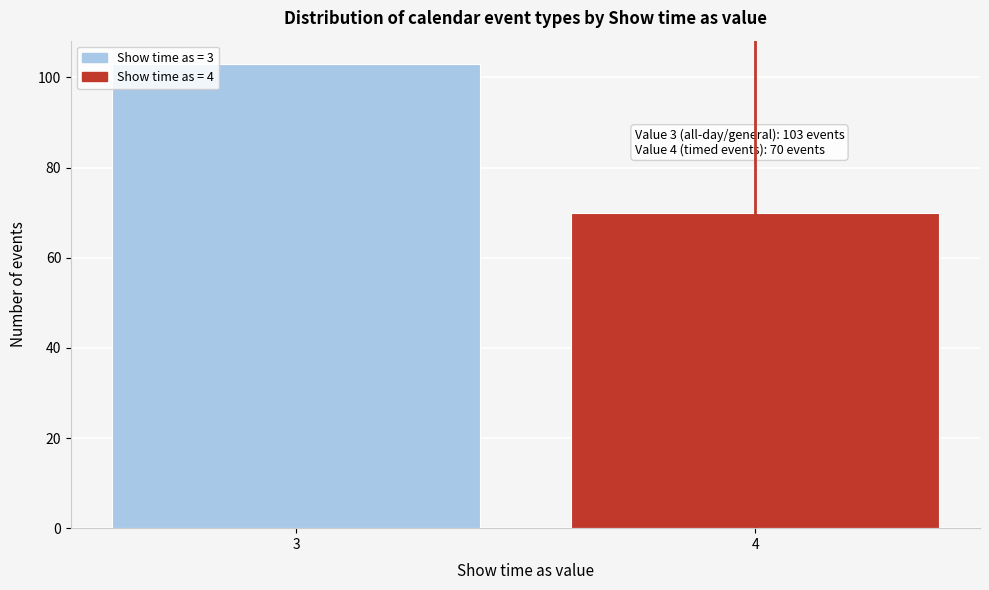

Reading left to right, extract all data points from this chart.

103	70